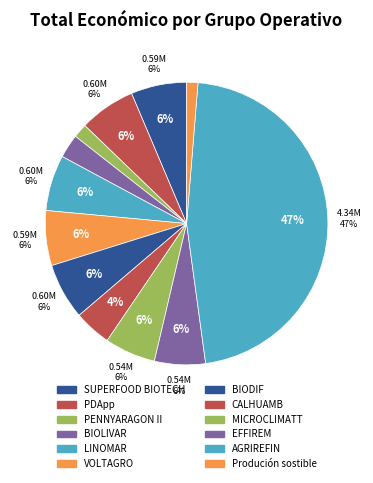

Do AGRIREFIN and VOLTAGRO together represent more than half of the pie?

Yes